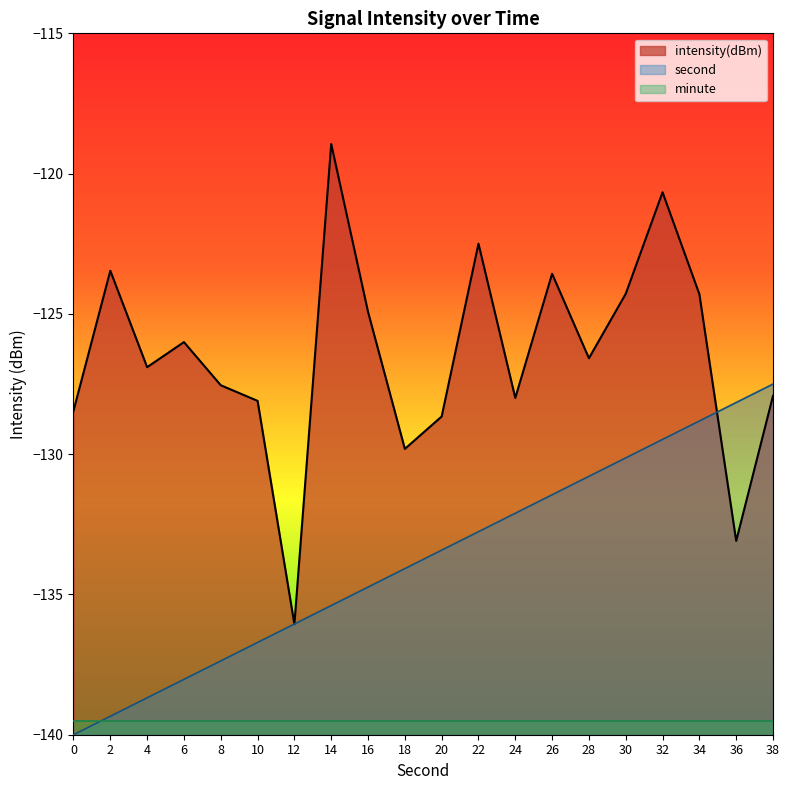

How many data points in intensity are less than -126?

12